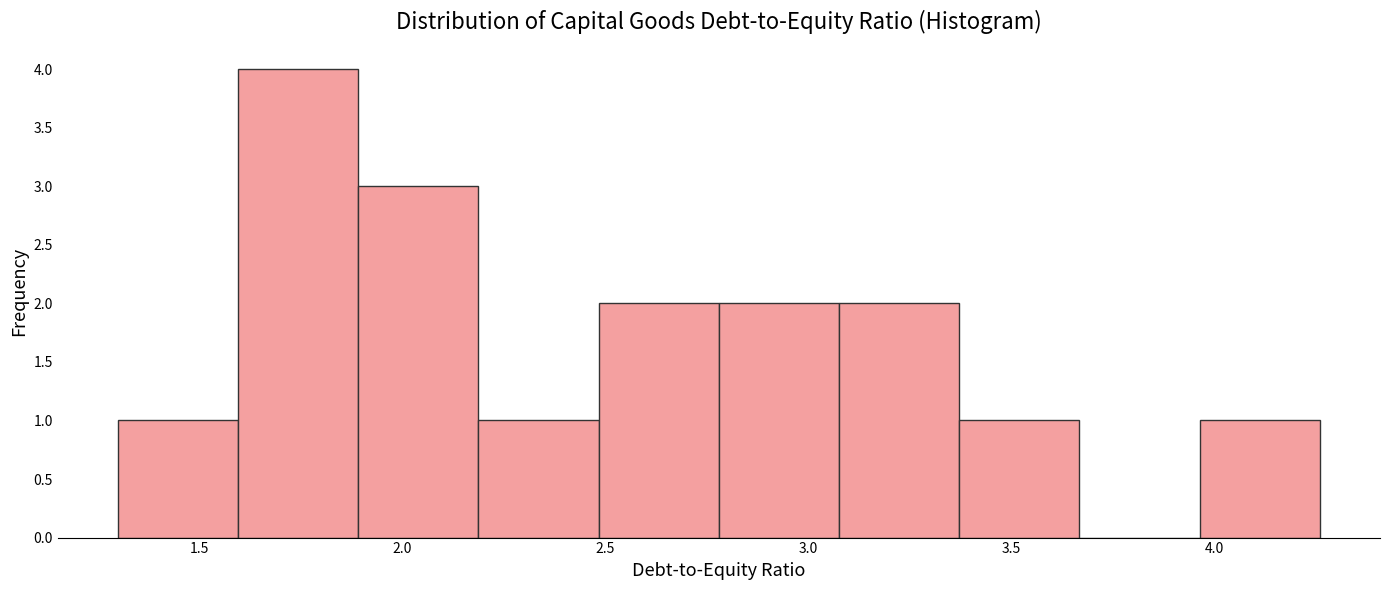

Reading left to right, transcribe this chart: for each bar, give the range it covers on the x-axis and its height. Neither the bar edges nor the heights are printed on the chart, so give them approximately, as read against the axes.

1.30 to 1.60: 1
1.60 to 1.90: 4
1.90 to 2.20: 3
2.20 to 2.50: 1
2.50 to 2.80: 2
2.80 to 3.10: 2
3.10 to 3.35: 2
3.35 to 3.65: 1
3.65 to 3.95: 0
3.95 to 4.25: 1